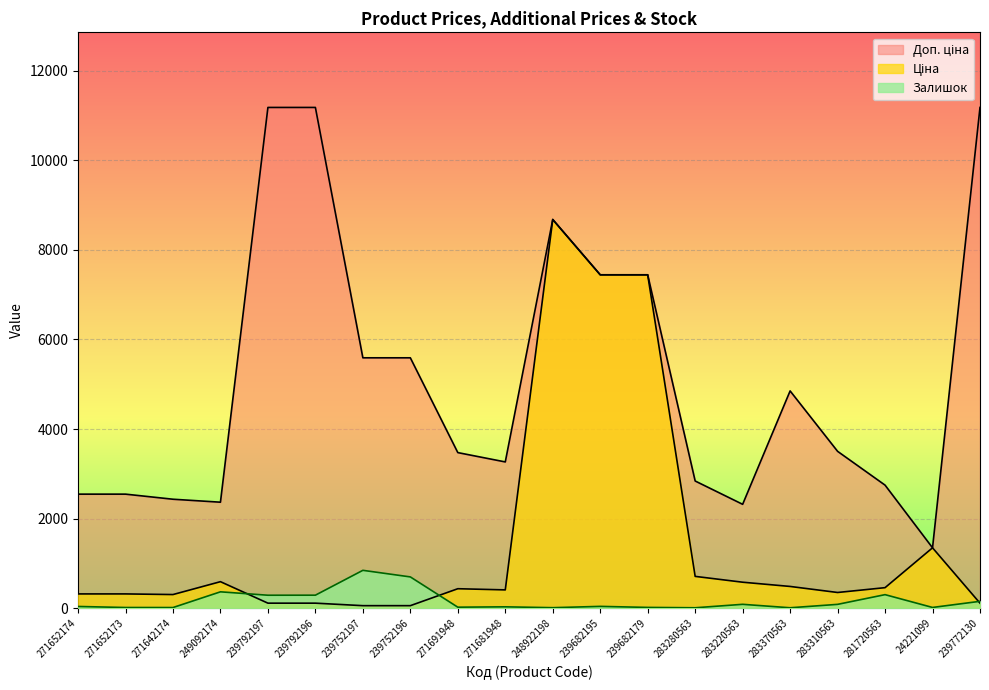

What is the sum of all Залишок values?

3334.0